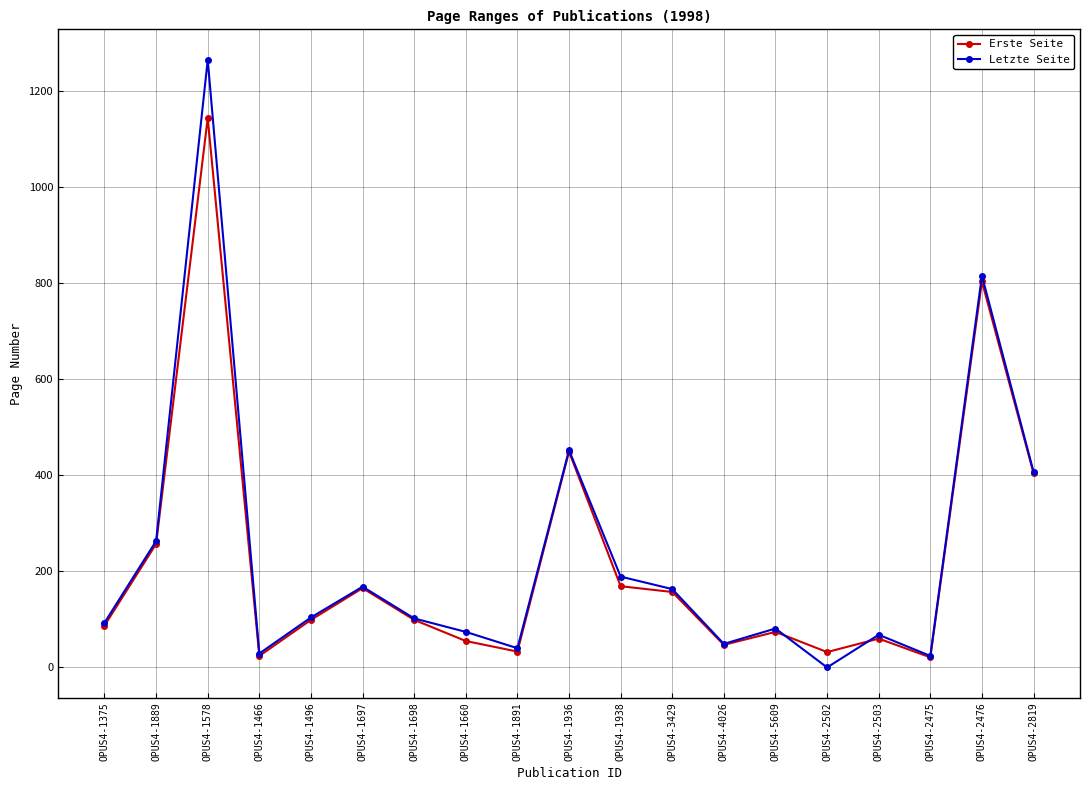

What is the total value across all series at OPUS4-1936?

901